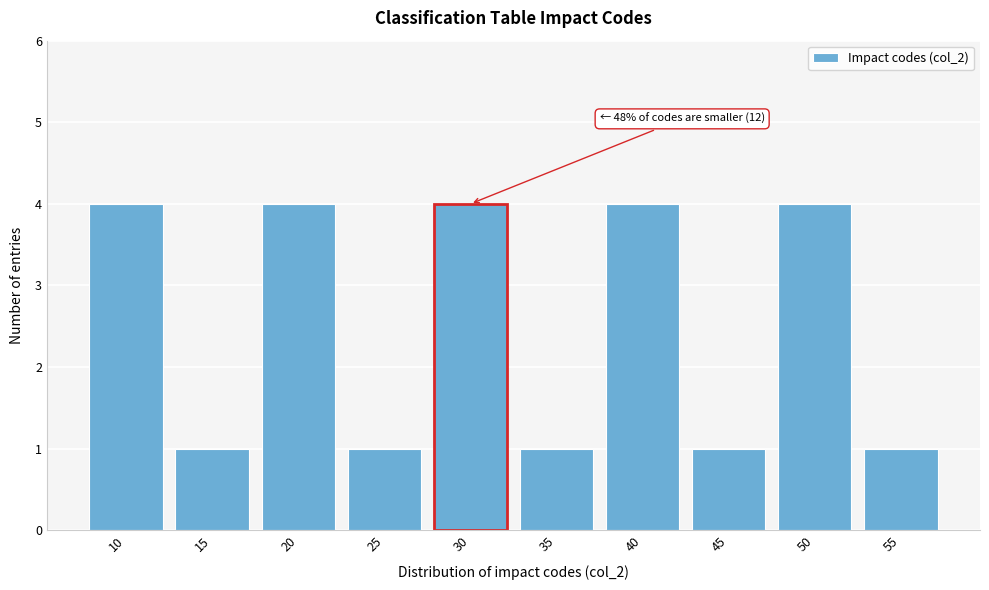

Reading left to right, what are all the values shown in this chart?

4	1	4	1	4	1	4	1	4	1